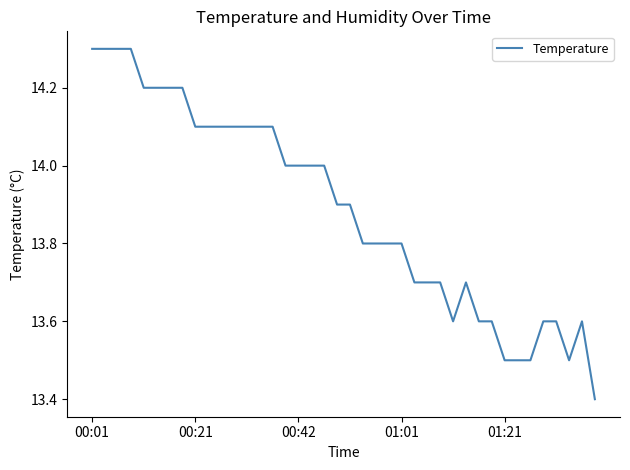

What is the greatest value displayed?

14.3